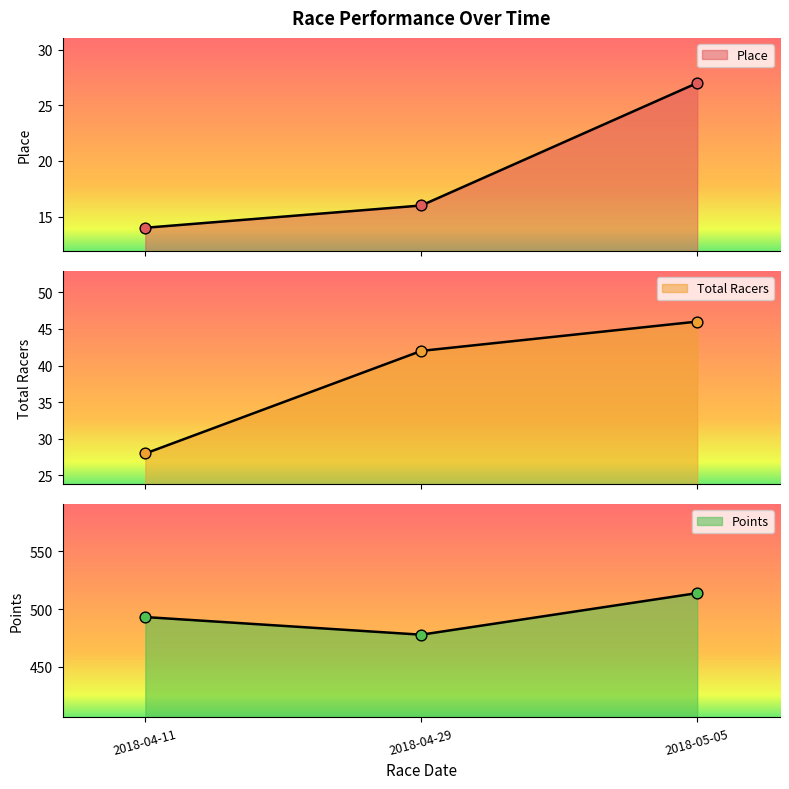

At which category is the sum across all series the highest?

2018-05-05